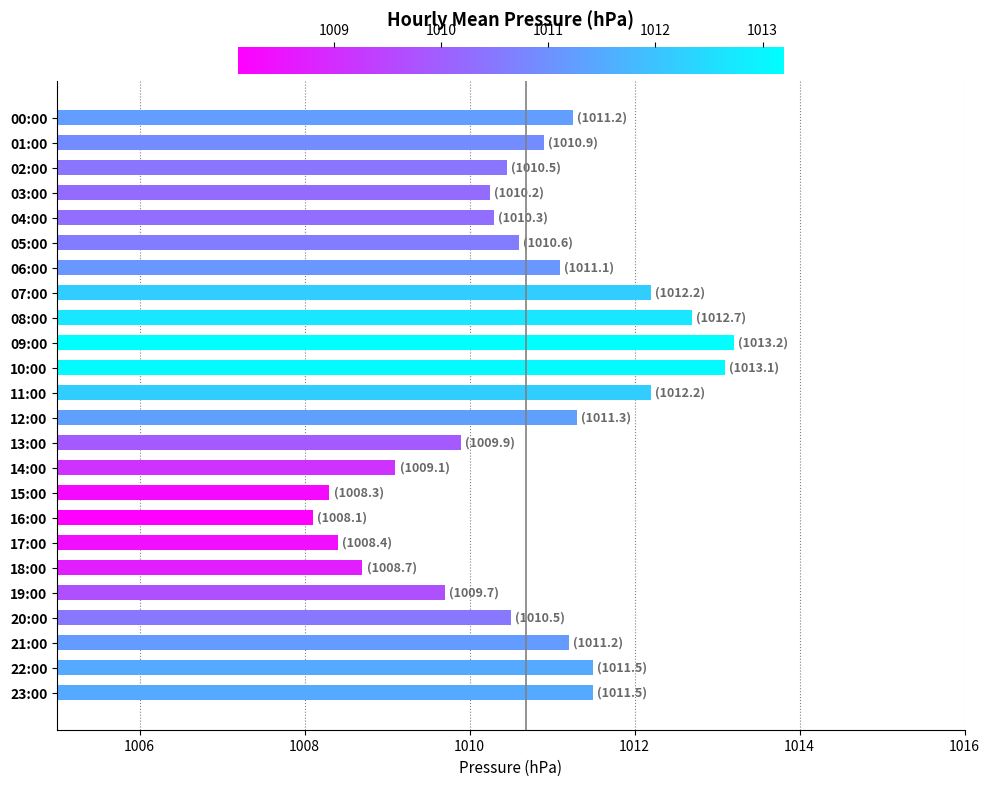

Which category has the highest value across all series?

09:00